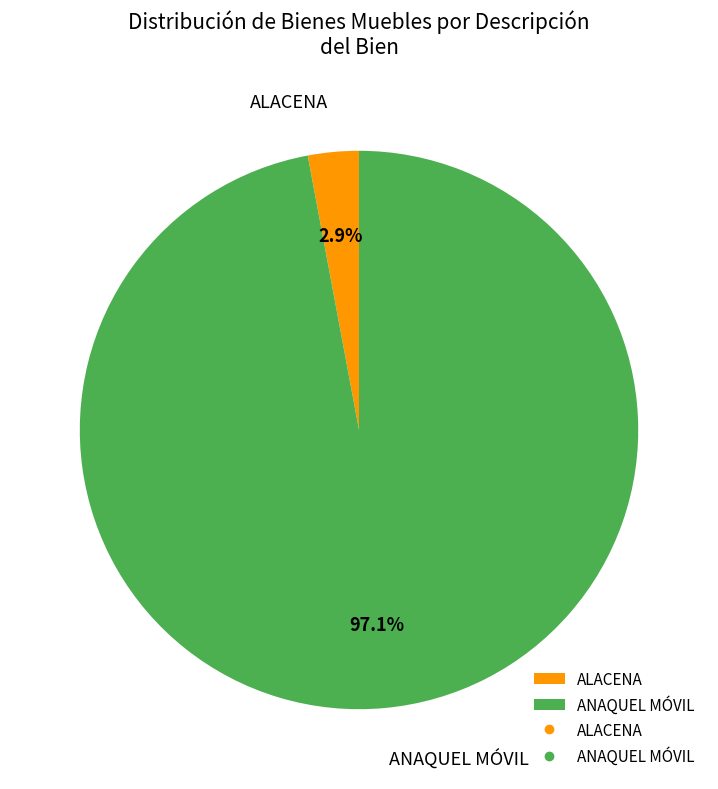

Between ALACENA and ANAQUEL MÓVIL, which is larger?

ANAQUEL MÓVIL